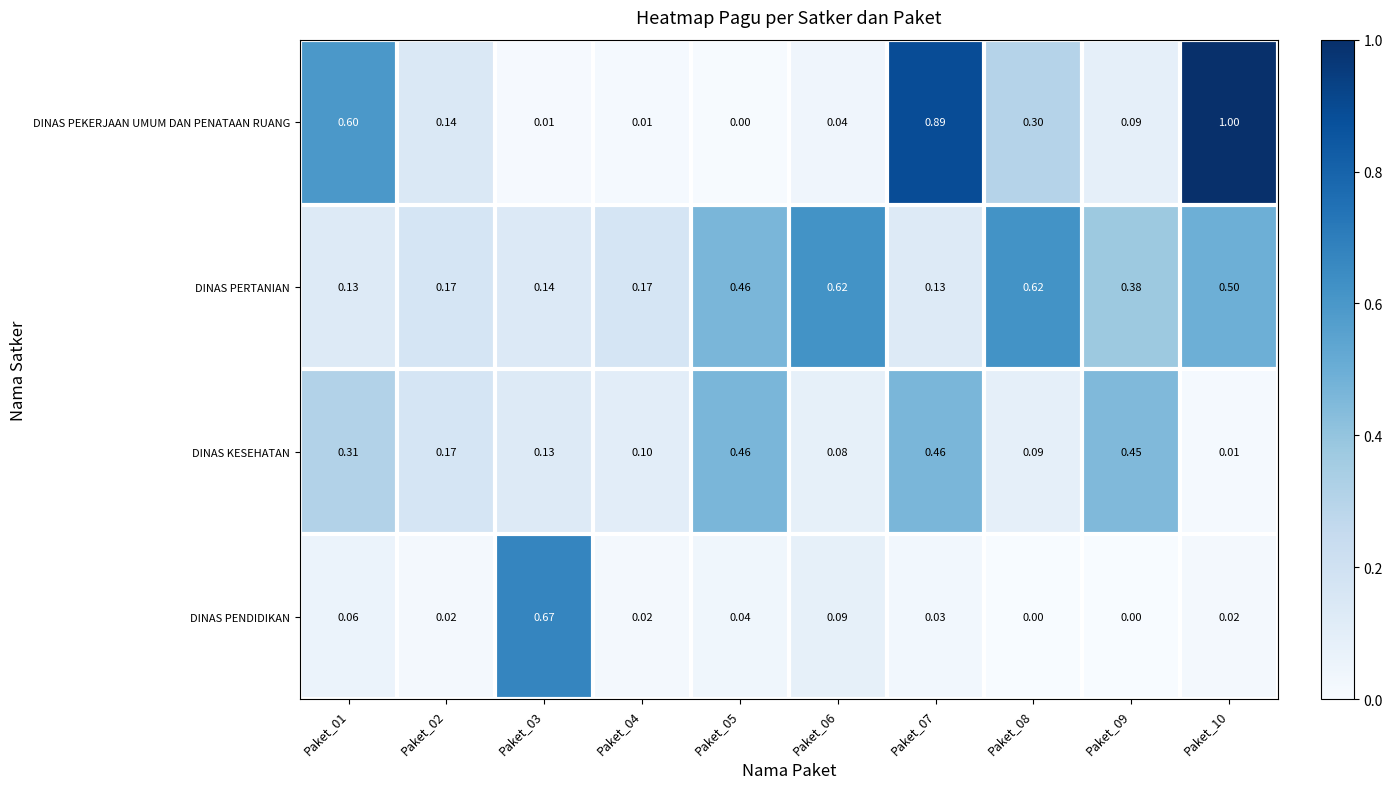

Count the number of data series in this chart.

4